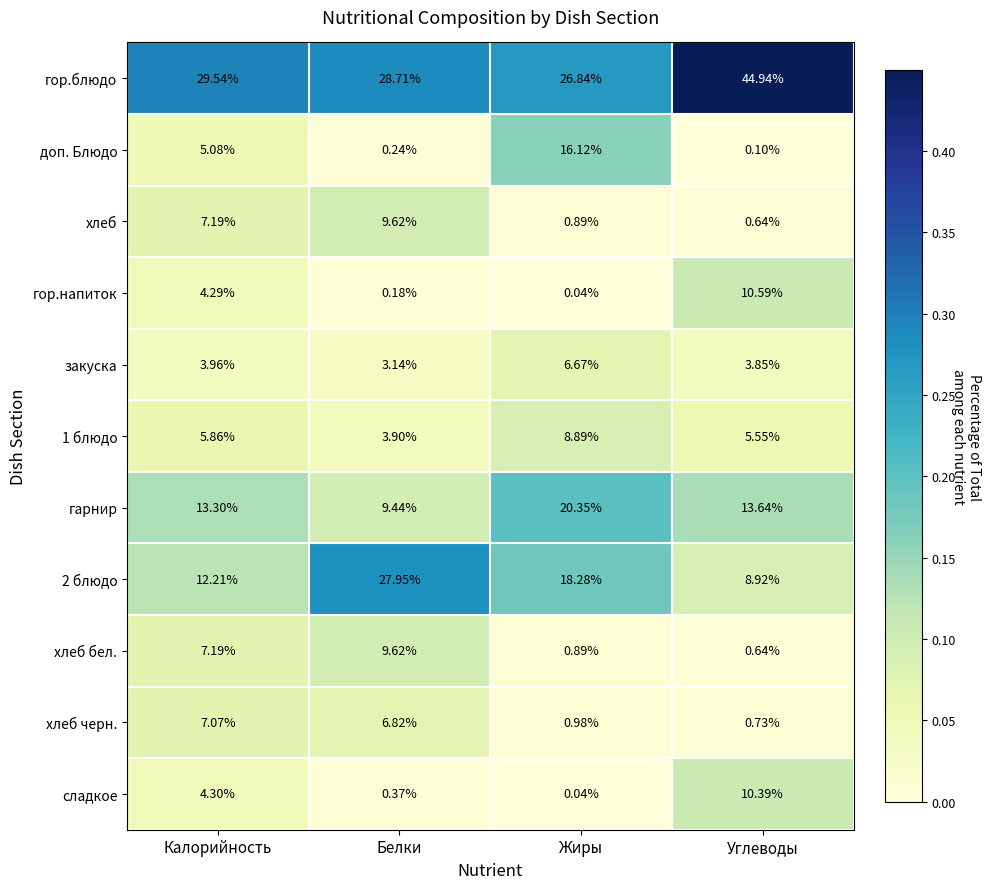

Rank the categories by 1 блюдо value from lowest to highest.

Белки, Углеводы, Калорийность, Жиры